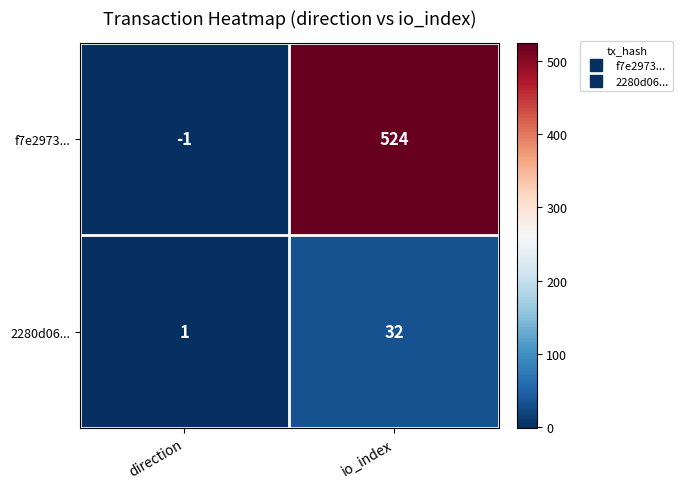

Is it true that f7e2973... equals -1 at direction?

True